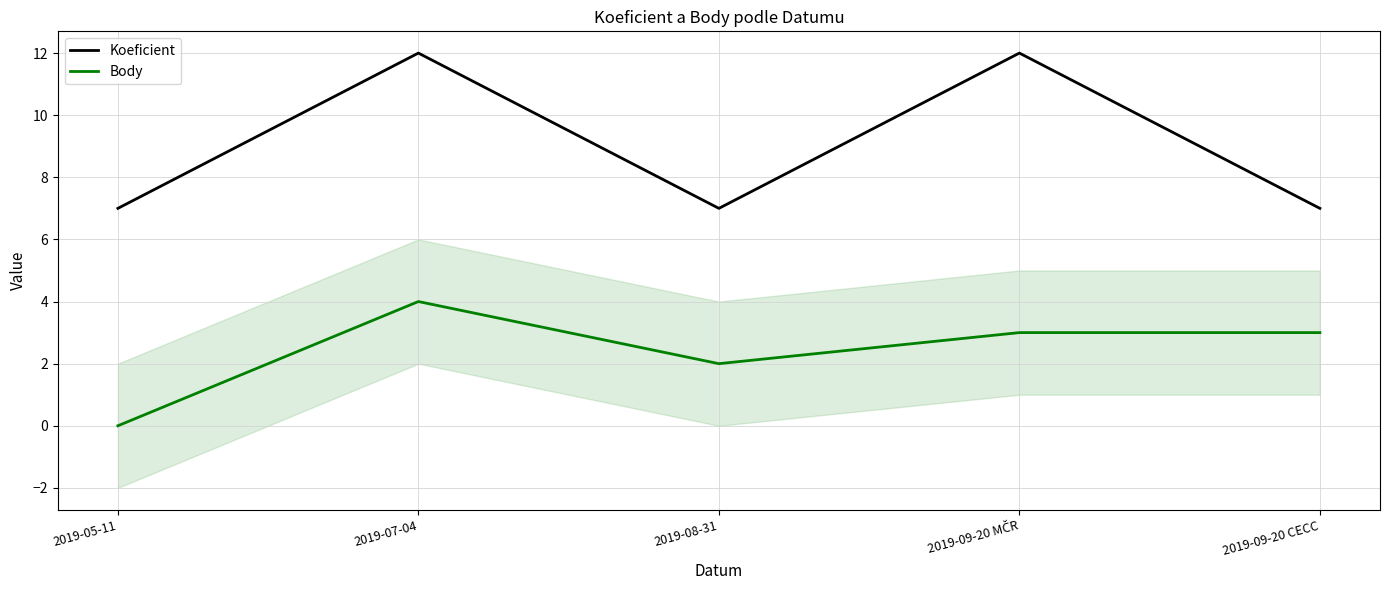

Count the Koeficient values in the range 7 to 12.

5